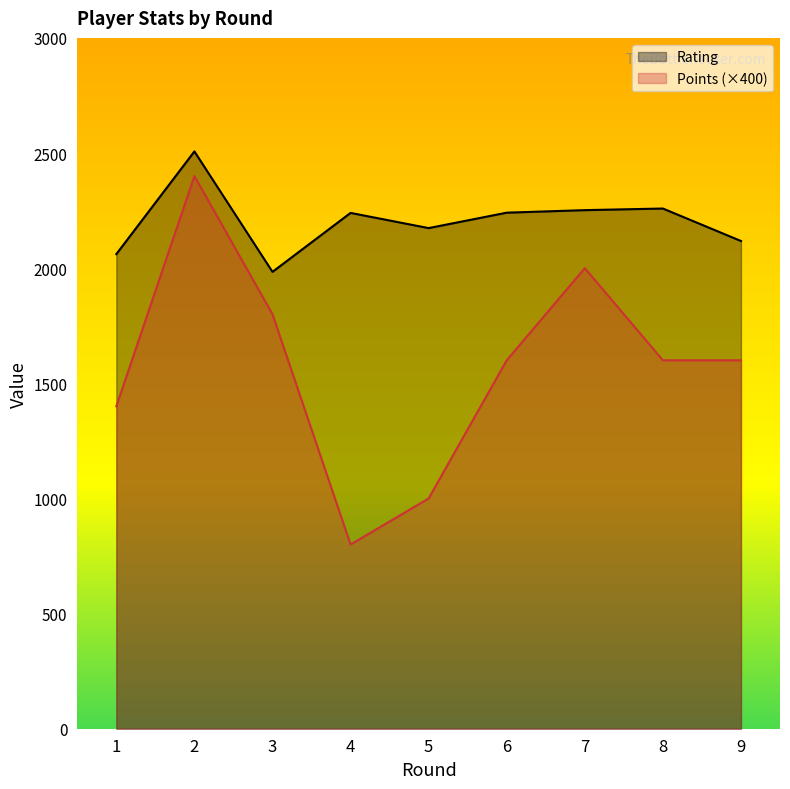

Between 1 and 3, which series saw the biggest shift?

Points (×400)